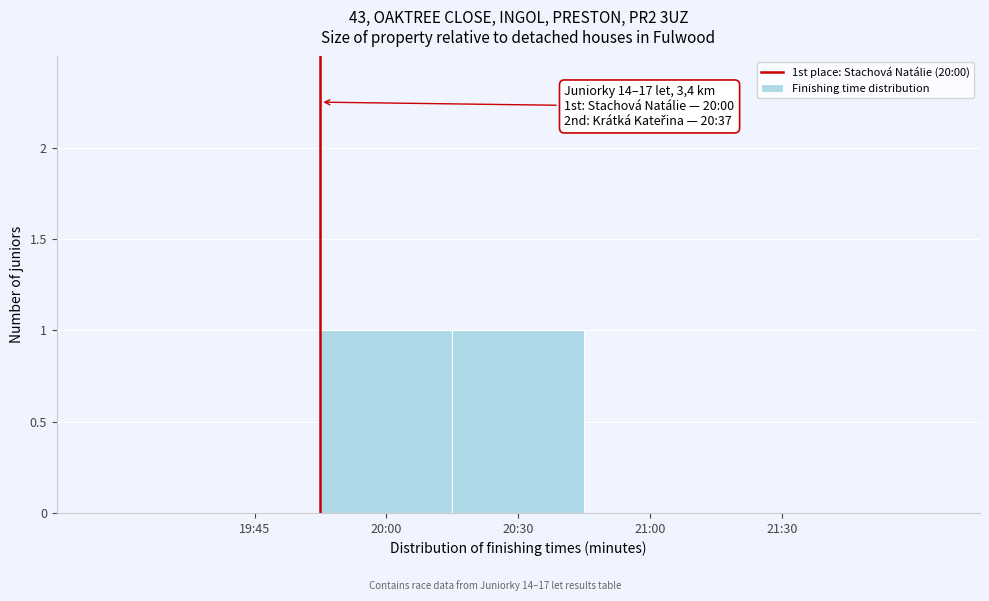

Reading right to left, list all the values displayed in this chart.

21:30=0	21:00=0	20:30=1	20:00=1	19:45=0